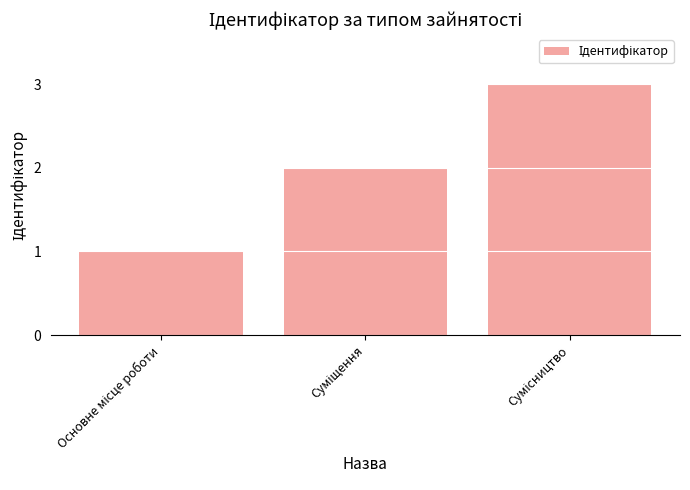

What is the greatest value displayed?

3